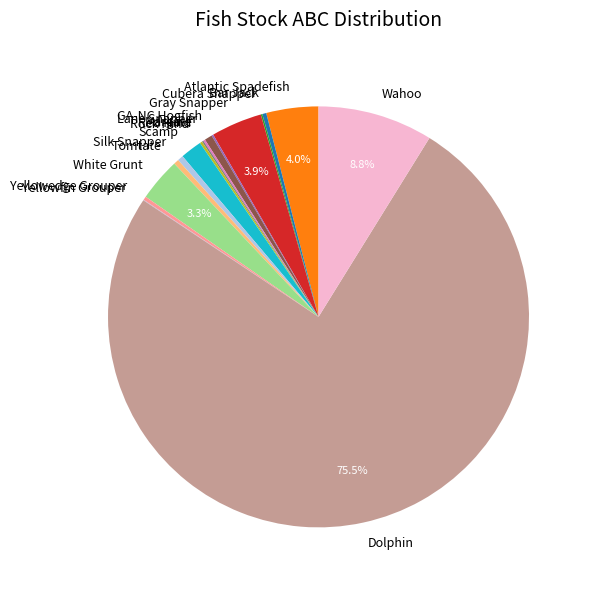

True or false: White Grunt accounts for 17% of the total.

False